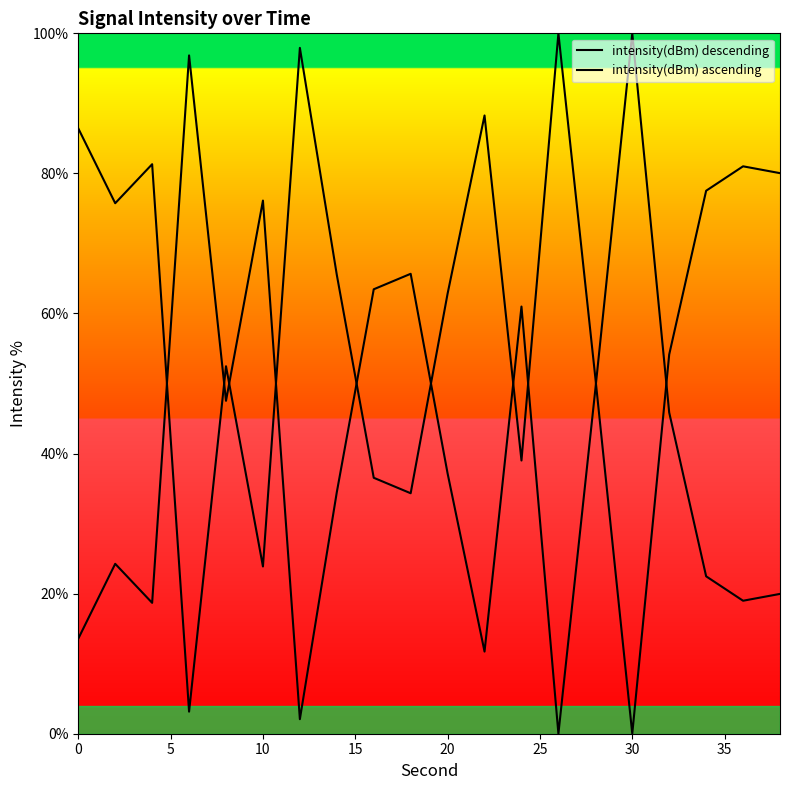

Reading left to right, list all the values displayed in this chart.

intensity(dBm) descending: 86.4	75.7	81.3	3.2	52.5	23.9	97.9	65.5	36.5	34.3	62.8	88.3	39.0	100.0	50.8	0.0	54.1	77.5	81.0	80.0
intensity(dBm) ascending: 13.6	24.3	18.7	96.8	47.5	76.1	2.1	34.5	63.5	65.7	37.2	11.7	61.0	0.0	49.2	100.0	45.9	22.5	19.0	20.0